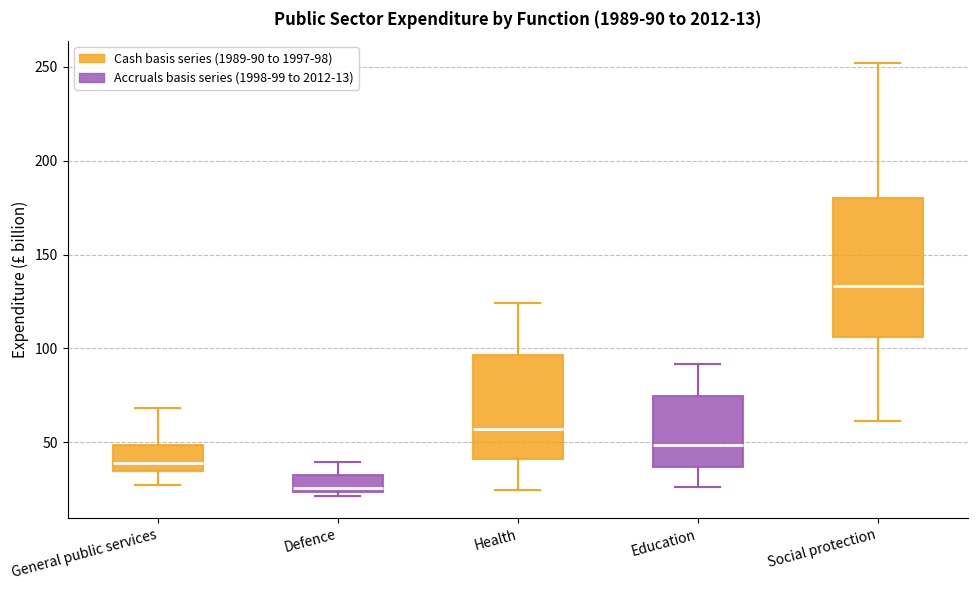

Which box is the tallest, from its lower edge to its upper edge?

Social protection